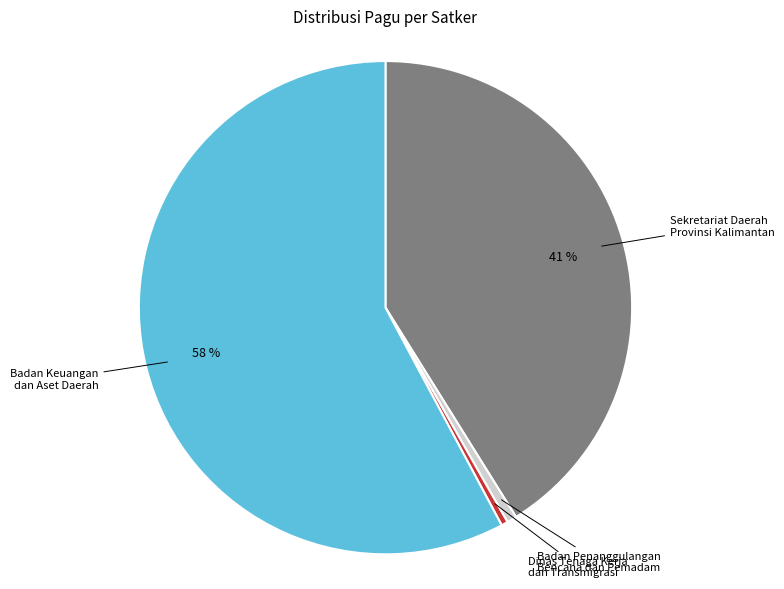

Does any single category account for the majority?

Yes